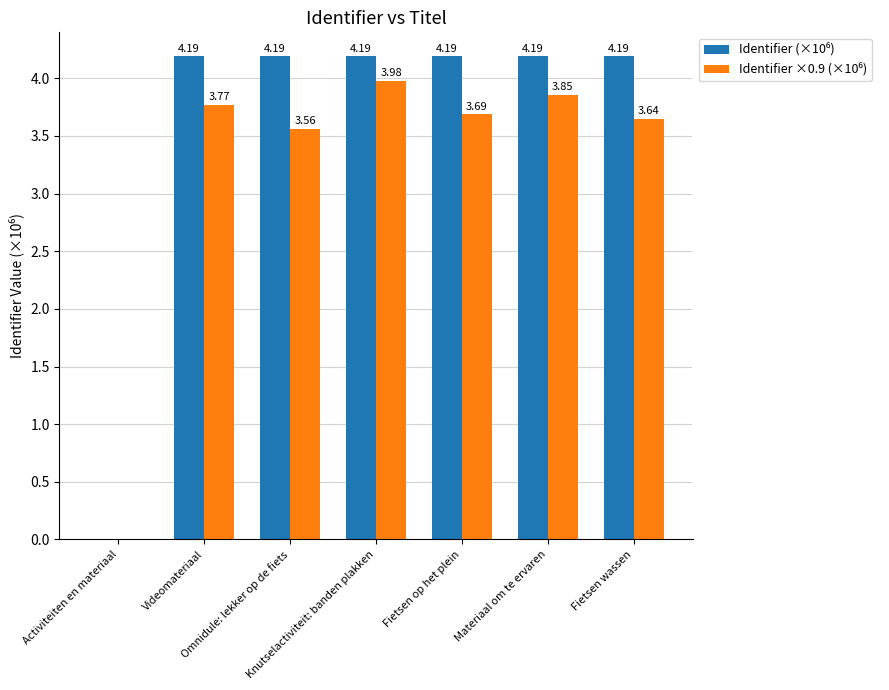

What position from the left is Knutselactiviteit: banden plakken?

4